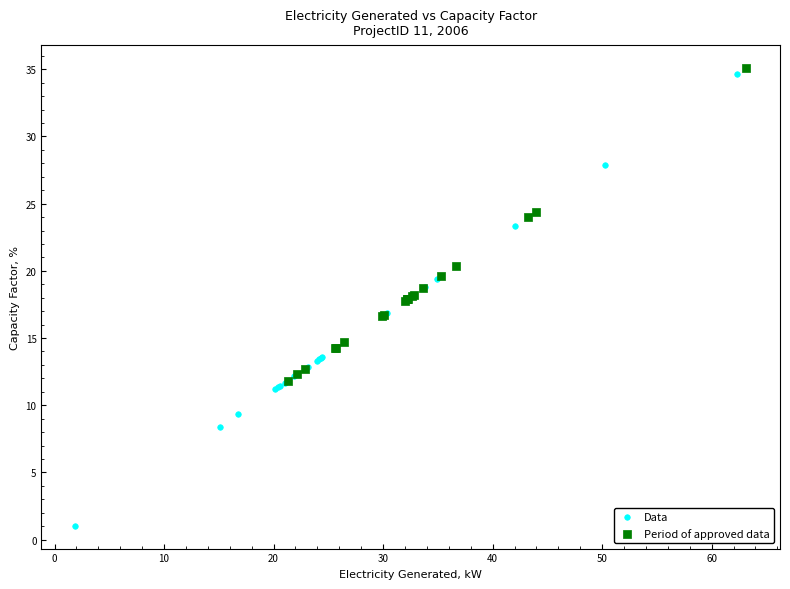

What are all the series names shown in the legend?

Data, Period of approved data